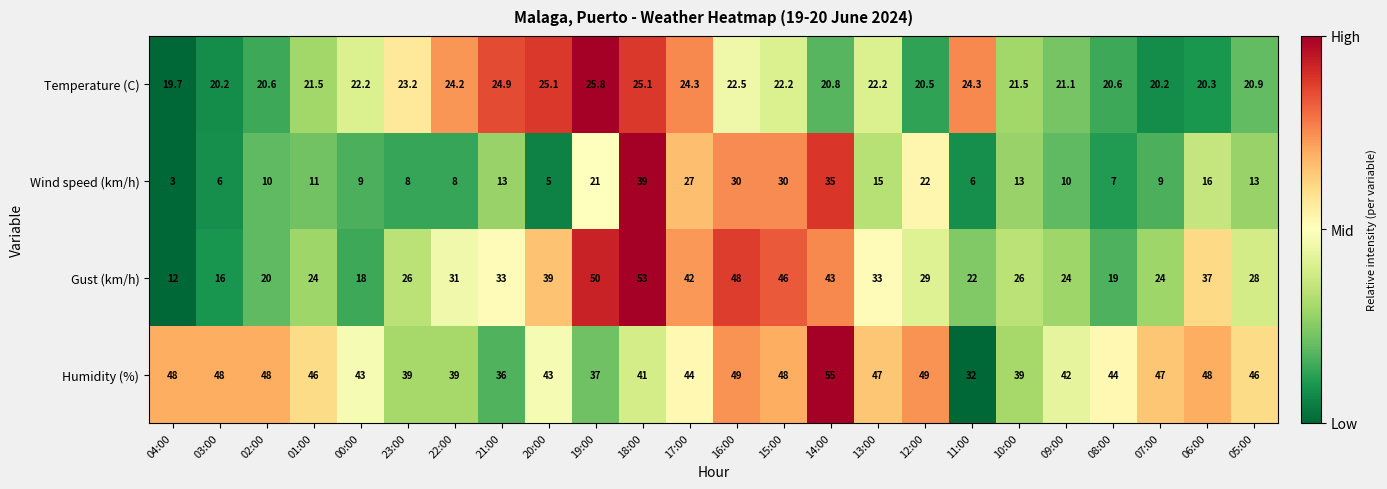

At which category does the chart reach its peak across all series?

14:00